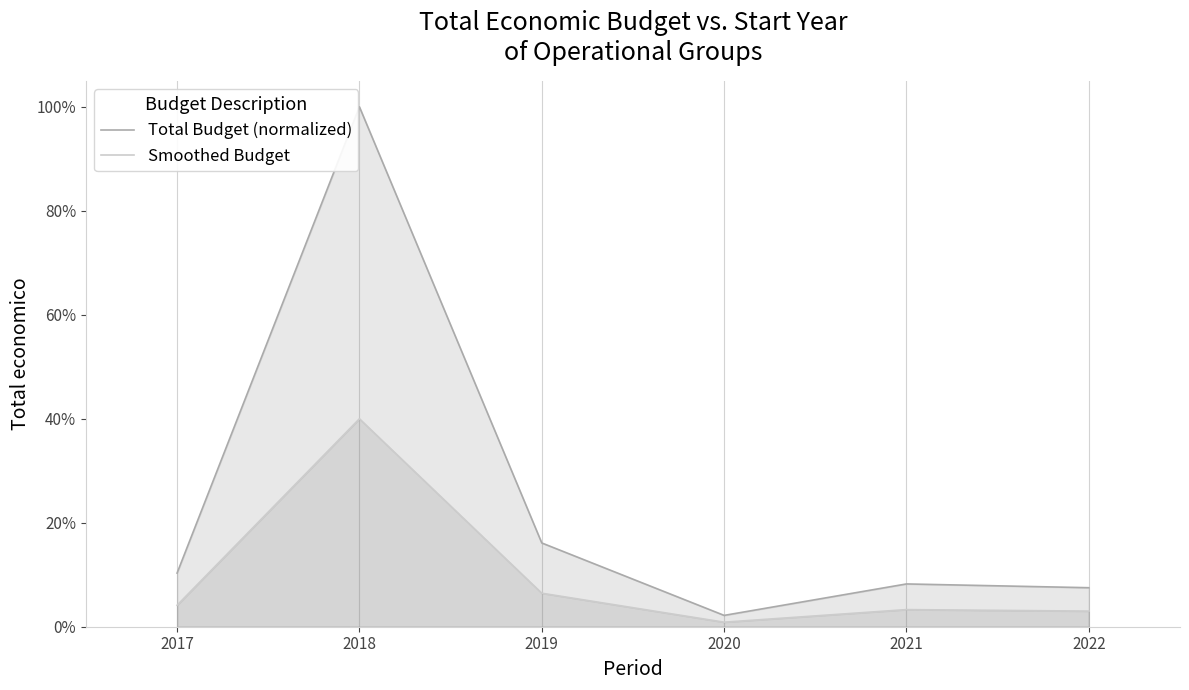

Which label corresponds to the smallest value in the chart?

2020